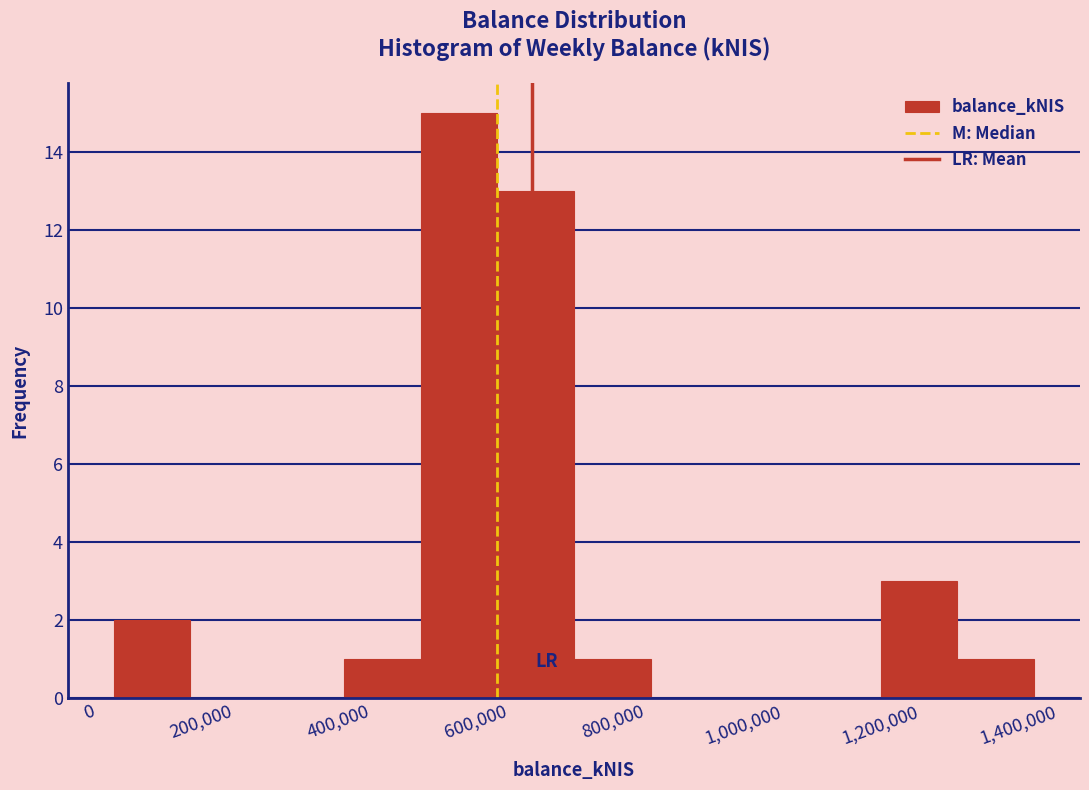

How tall is the bar that spans 20000 to 140000 on the x-axis? Neither the bar edges nor the heights are printed on the chart, so give them approximately, as read against the axes.

2